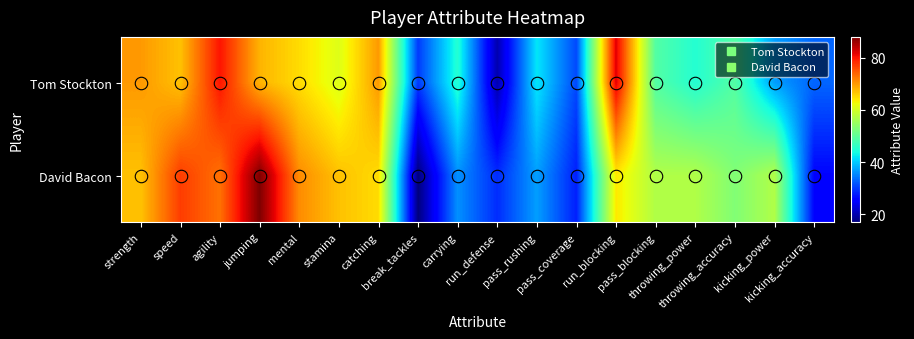

Reading left to right, transcribe all the data shown in this chart.

Tom Stockton: strength=70	speed=67	agility=80	jumping=68	mental=65	stamina=61	catching=70	break_tackles=30	carrying=45	run_defense=20	pass_rushing=42	pass_coverage=31	run_blocking=82	pass_blocking=49	throwing_power=45	throwing_accuracy=49	kicking_power=37	kicking_accuracy=33
David Bacon: strength=67	speed=77	agility=73	jumping=88	mental=71	stamina=67	catching=65	break_tackles=17	carrying=36	run_defense=29	pass_rushing=37	pass_coverage=28	run_blocking=64	pass_blocking=57	throwing_power=57	throwing_accuracy=53	kicking_power=57	kicking_accuracy=26